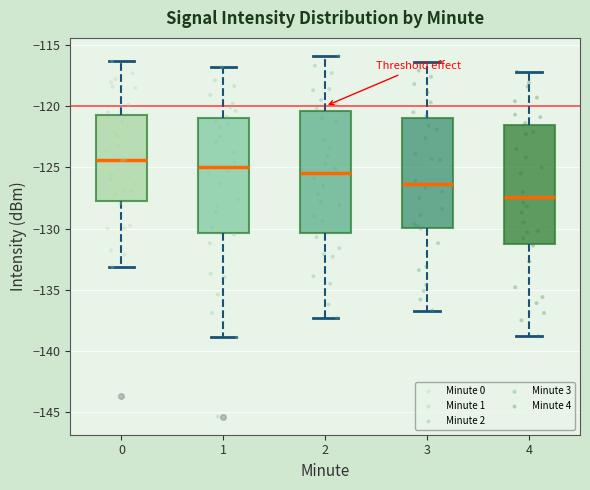

Which box has the lowest median line?

4